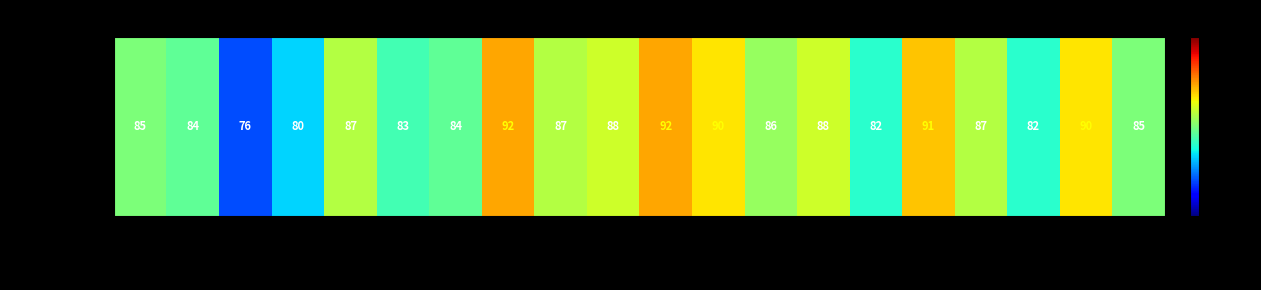

What is the change in value from 许钰鑫 to 马怡冰?

-1